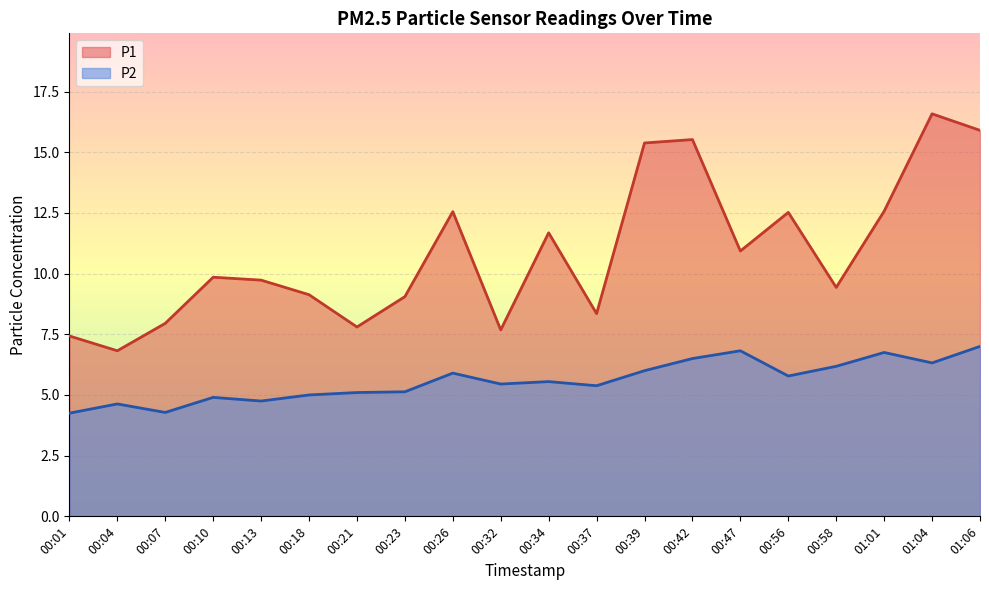

Which label corresponds to the largest value in the chart?

01:04